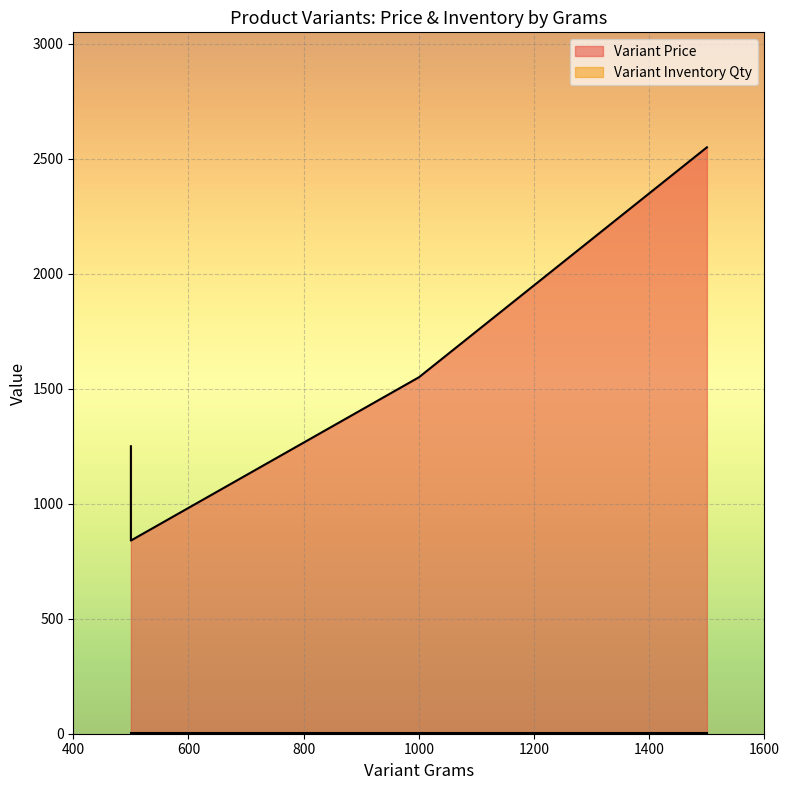

Reading right to left, extract all data points from this chart.

Variant Price: 500=1250	500=840	1000=1550	1500=2550
Variant Inventory Qty: 500=1	500=1	1000=1	1500=1